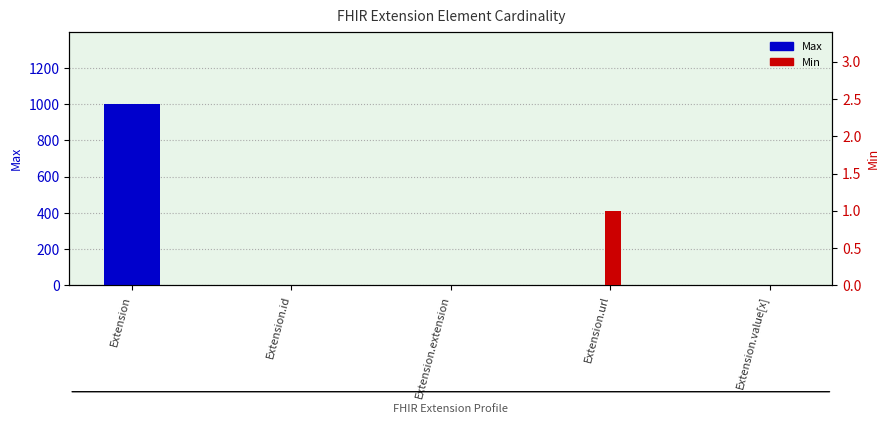

Reading left to right, extract all data points from this chart.

Max: Extension=999	Extension.id=1	Extension.extension=0	Extension.url=1	Extension.value[x]=1
Min: Extension=0	Extension.id=0	Extension.extension=0	Extension.url=1	Extension.value[x]=0